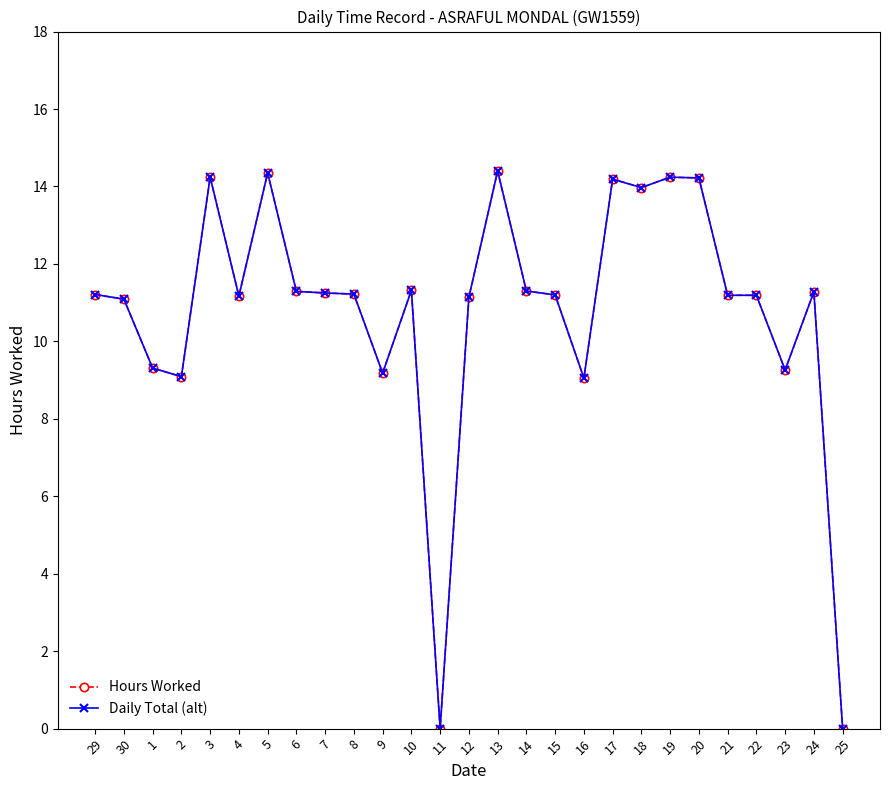

What is the label of the 27th point from the left?

25